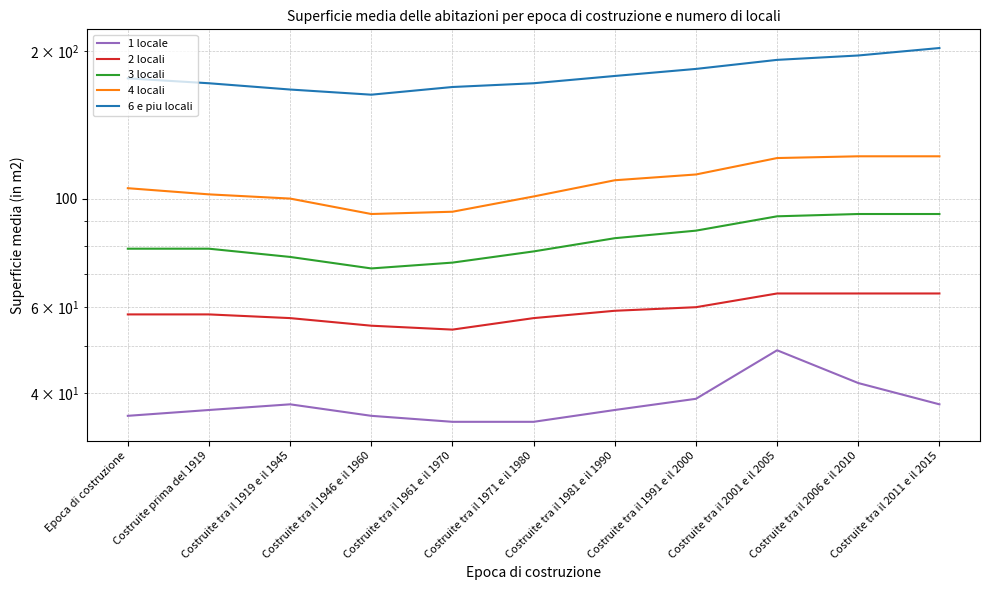

At which category is the sum across all series the highest?

Costruite tra il 2011 e il 2015